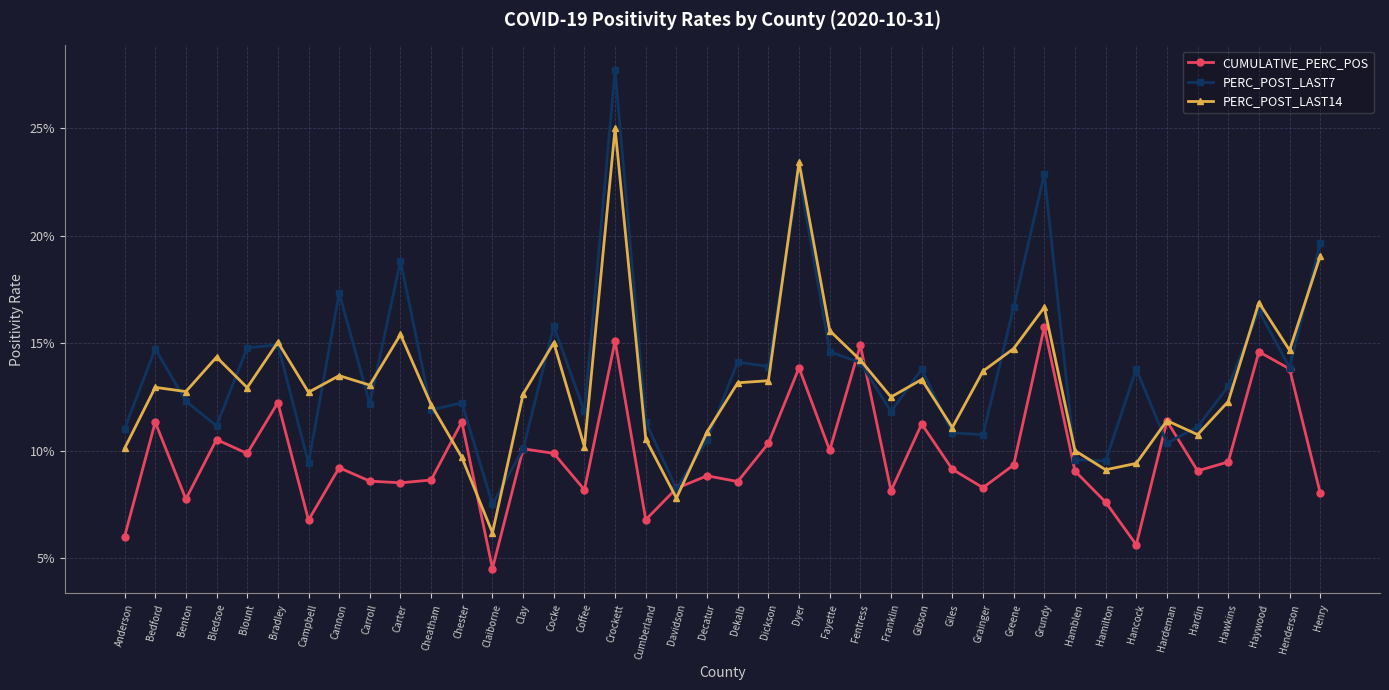

How many interior local peaks does the PERC_POST_LAST14 series have?

12